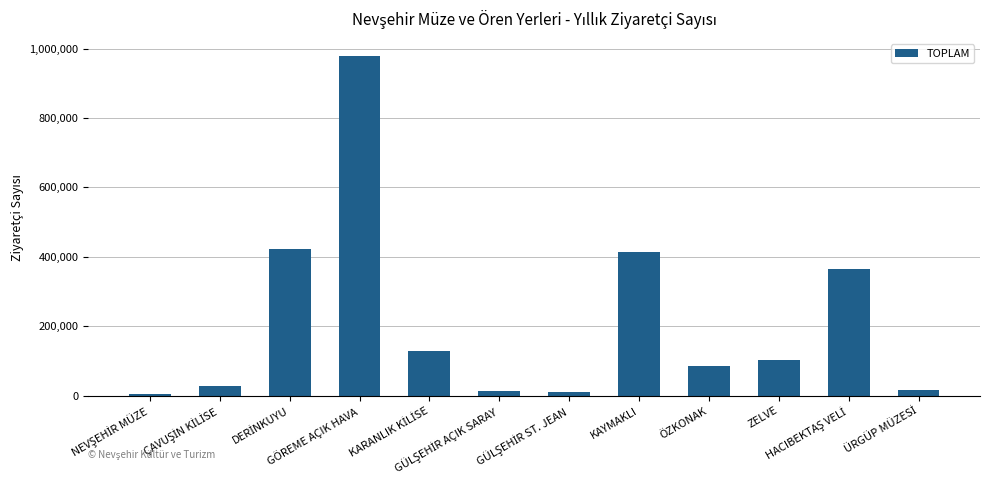

What is the minimum value shown in the chart?

5945